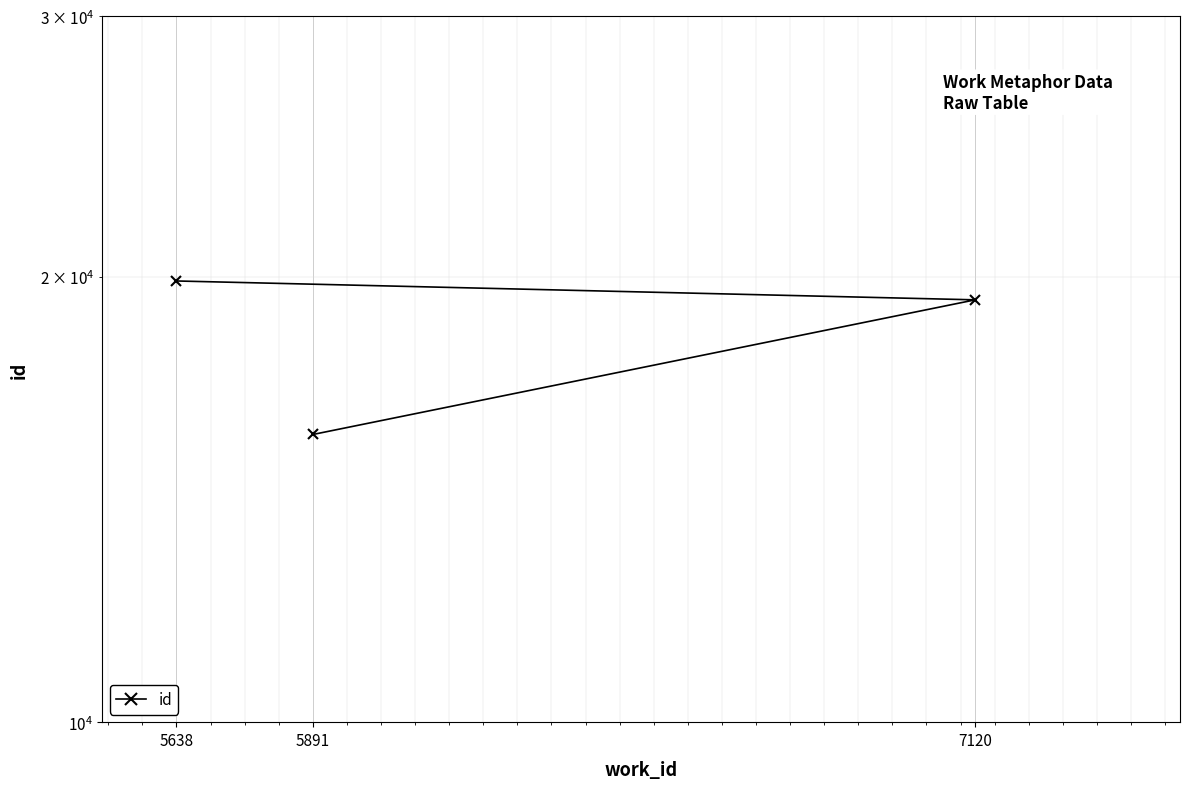

Read the value at 5638, to the nearest 100.

19900